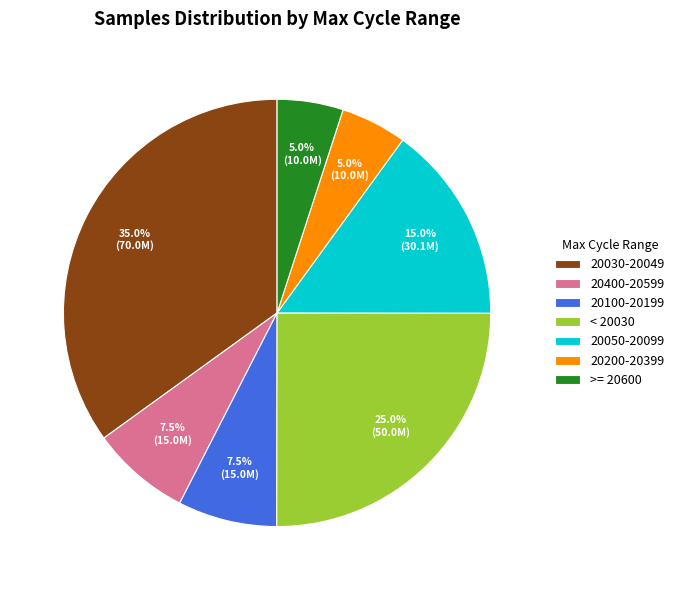

Between 20400-20599 and 20200-20399, which is larger?

20400-20599